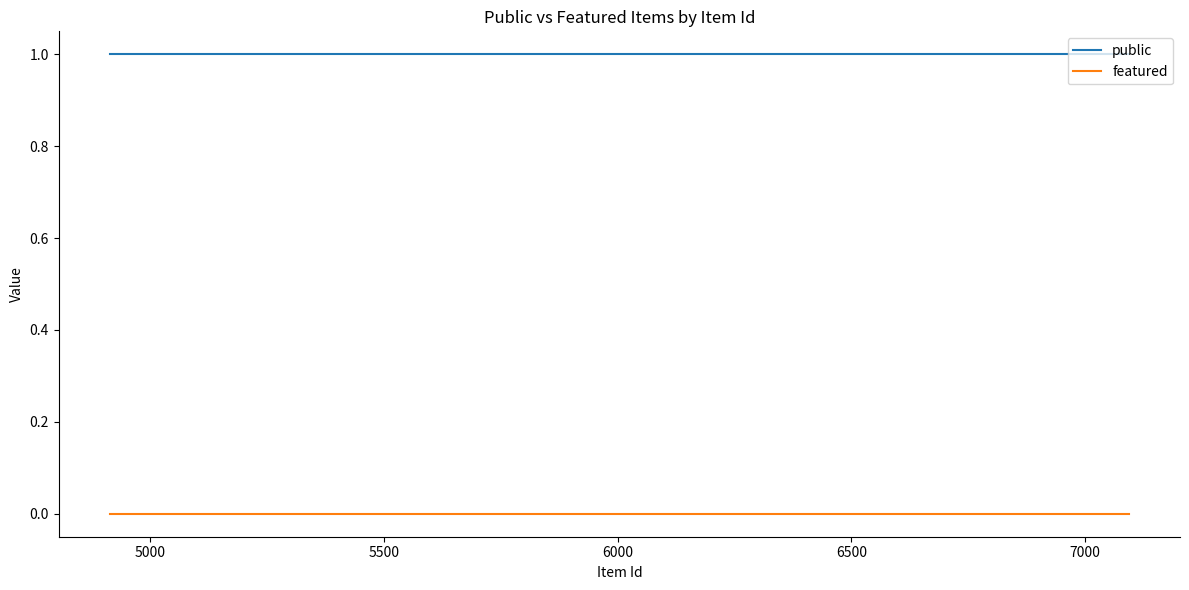

Rank the series by their maximum value, from lowest to highest.

featured, public